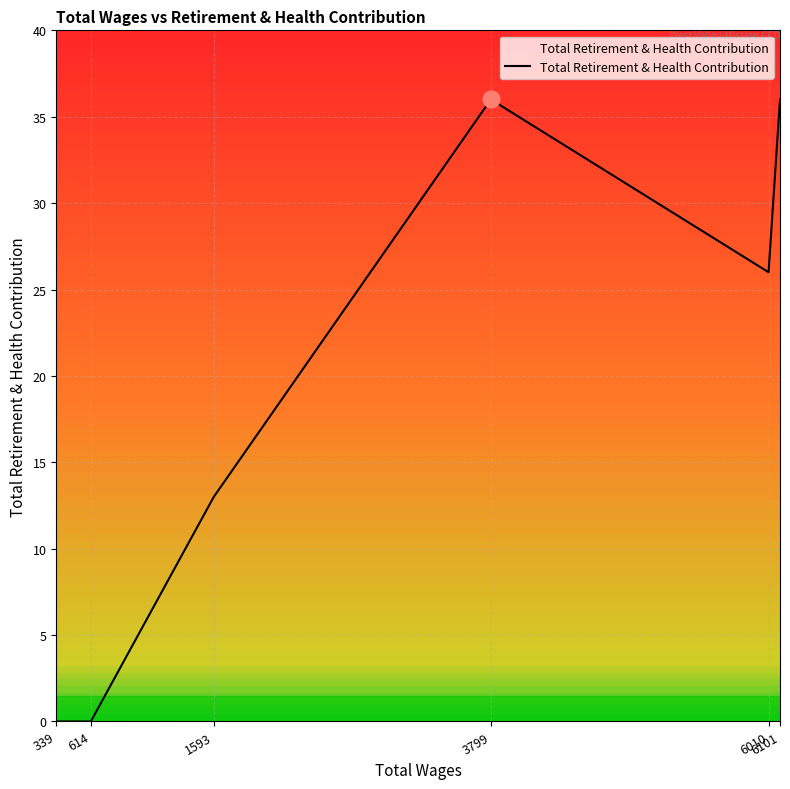

How many interior local peaks (higher than both neighbors) does the data have?

1